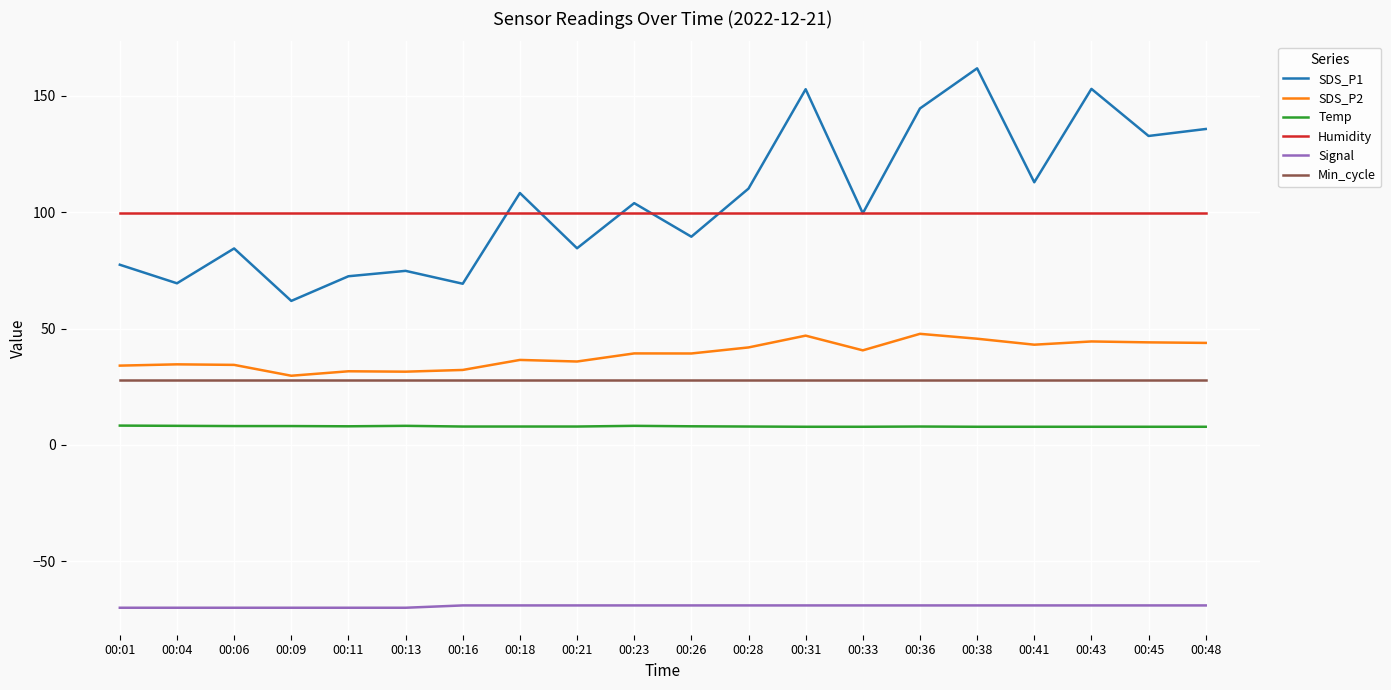

Is it true that Humidity equals 60.9 at 00:31?

False